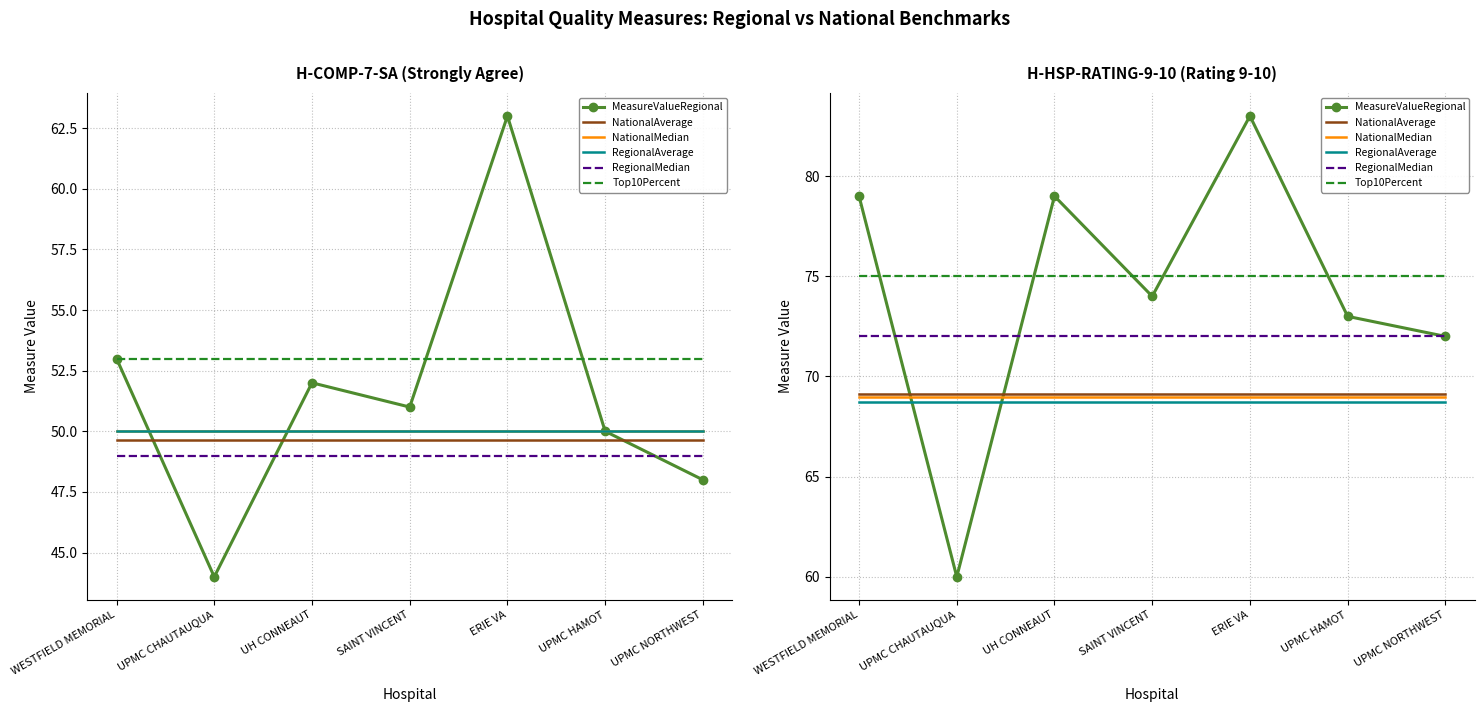

What are all the series names shown in the legend?

MeasureValueRegional, NationalAverage, NationalMedian, RegionalAverage, RegionalMedian, Top10Percent